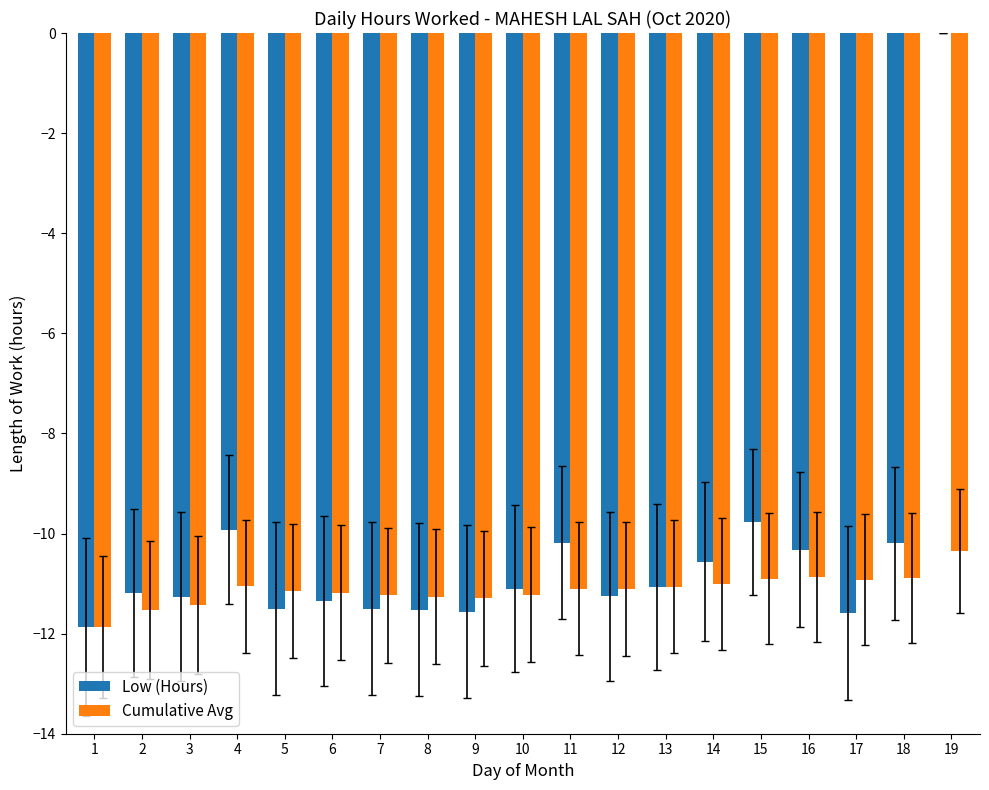

What is the total value across all series at 8?

-22.8